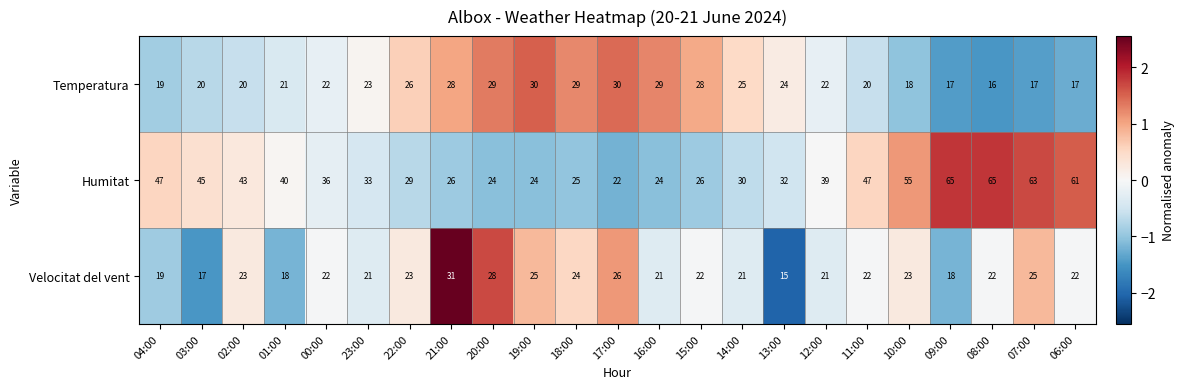

What is the difference between the maximum and minimum values in the Humitat series?

43